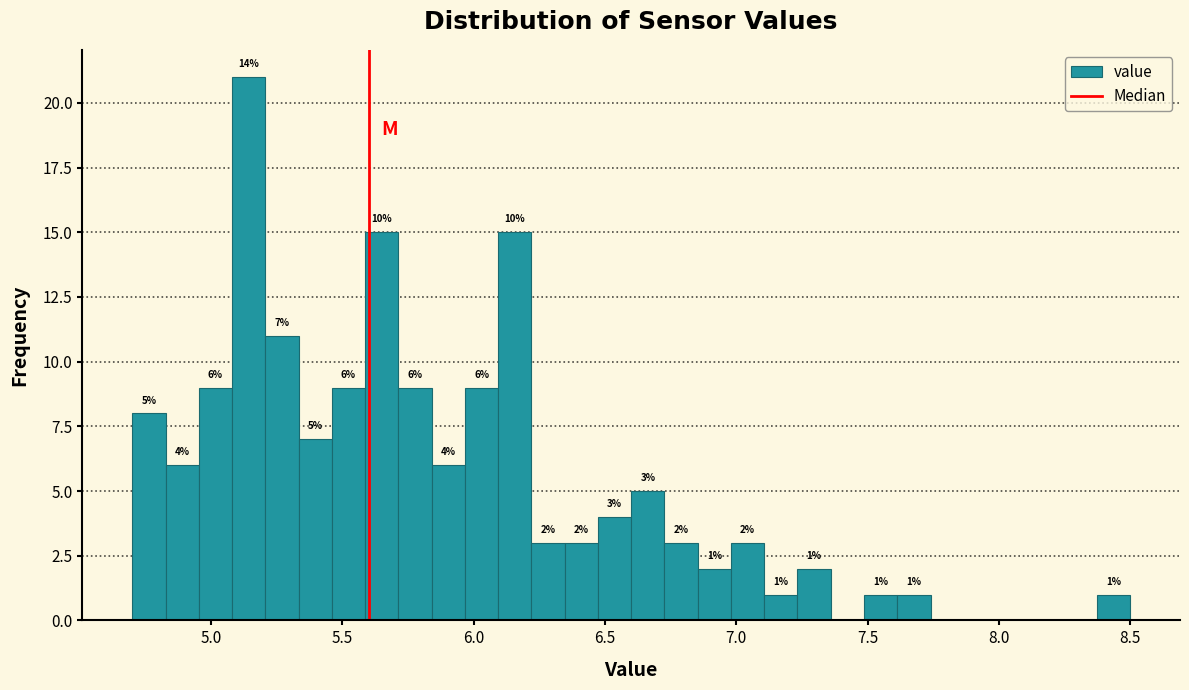

Read against the x-axis, roughly where is the centre of the tallest bar?

5.15